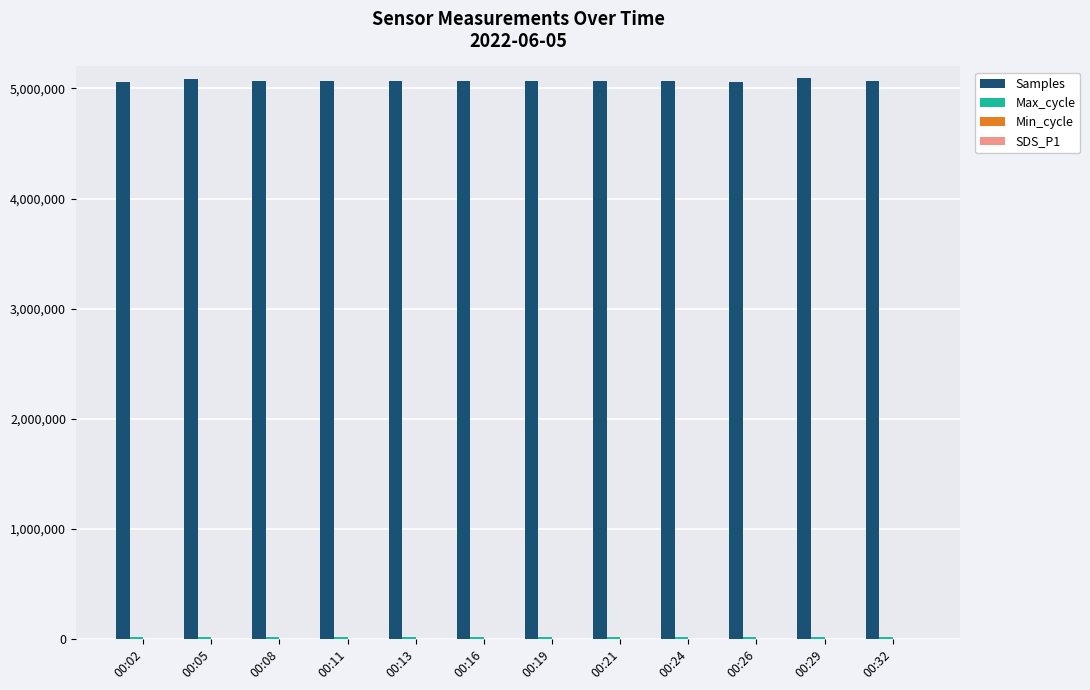

At which label does Samples first exceed 5066632?

00:05